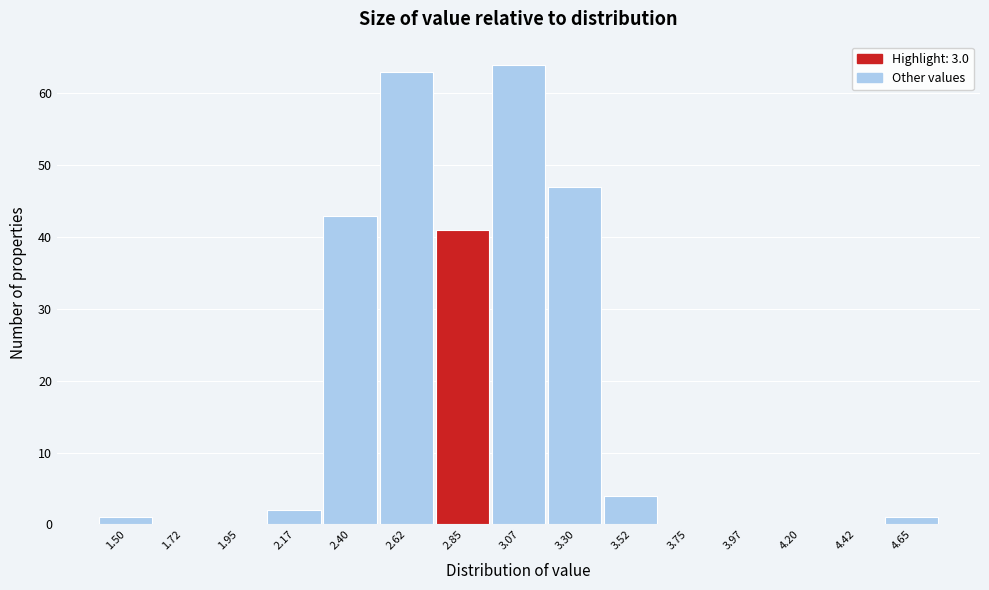

Reading right to left, list all the values displayed in this chart.

4.65=1	4.42=0	4.20=0	3.97=0	3.75=0	3.52=4	3.30=47	3.07=64	2.85=41	2.62=63	2.40=43	2.17=2	1.95=0	1.72=0	1.50=1